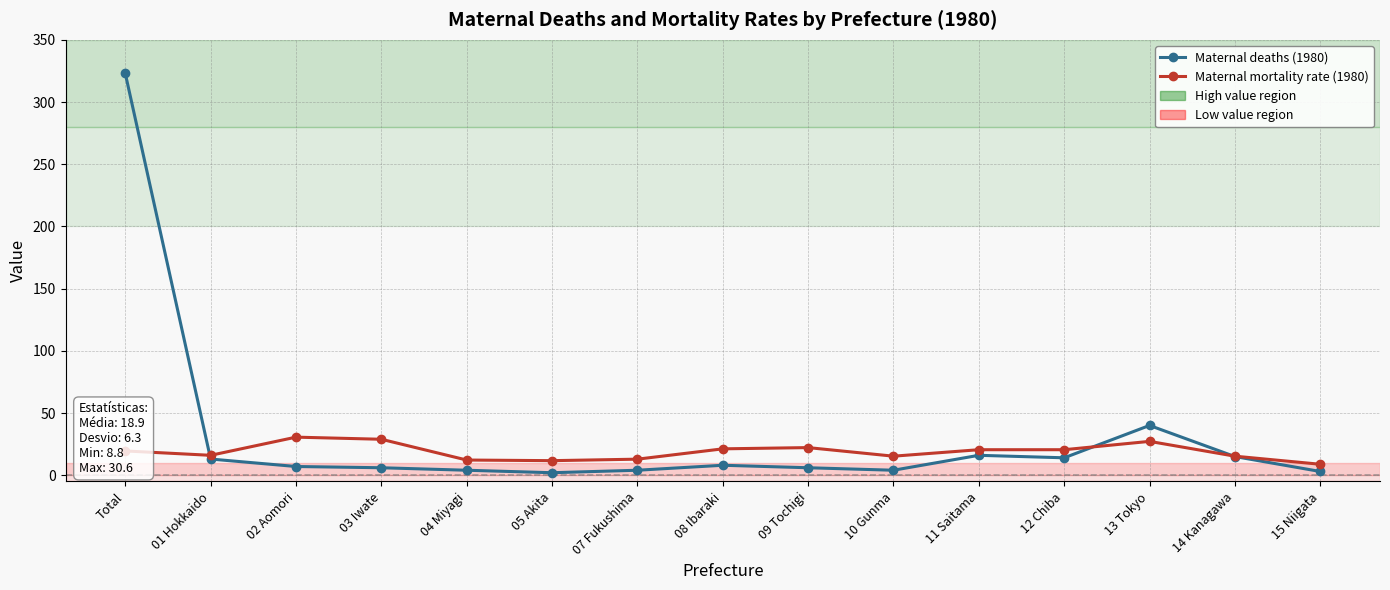

Is it true that Maternal deaths (1980) equals 6.0 at 09 Tochigi?

True